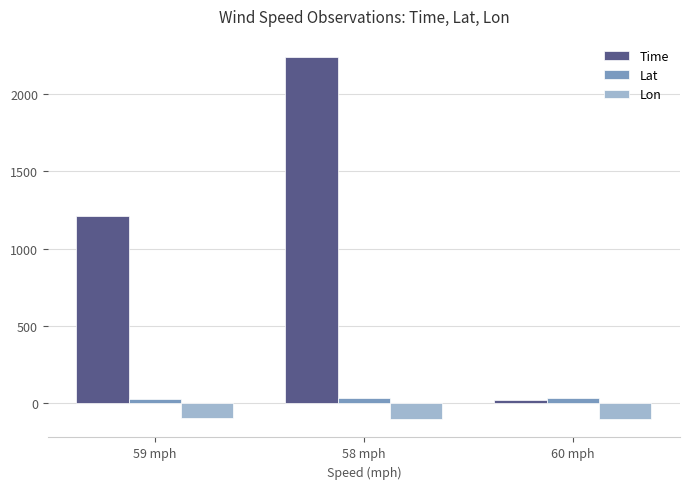

What is the approximate value of Lat at 58 mph?

34.7